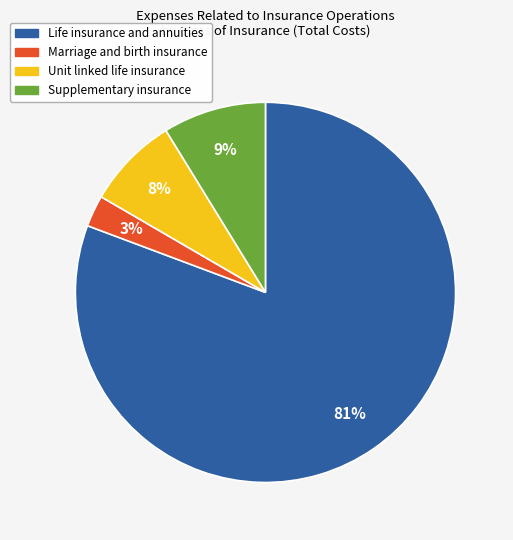

Rank the categories by value from highest to lowest.

Life insurance and annuities, Supplementary insurance, Unit linked life insurance, Marriage and birth insurance